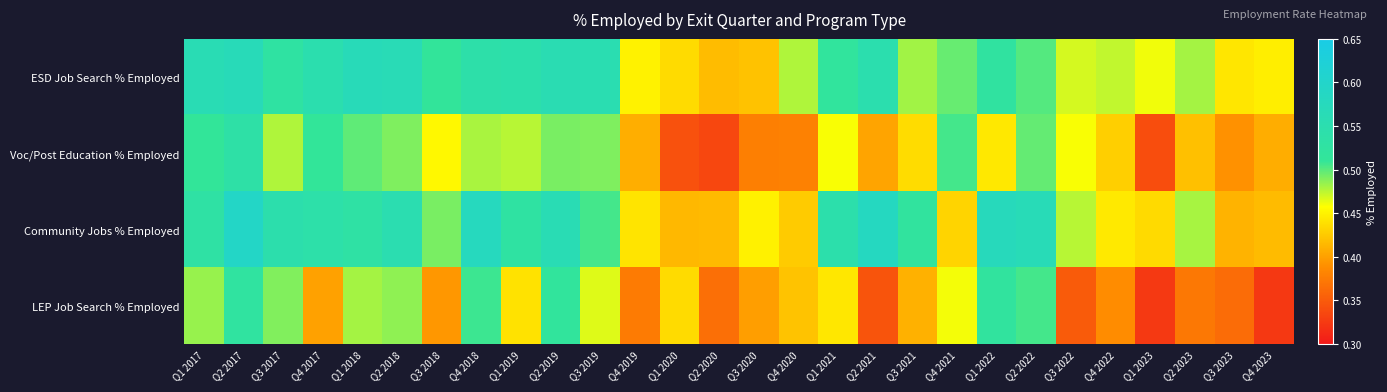

Which series has the largest total across all categories?

ESD Job Search % Employed